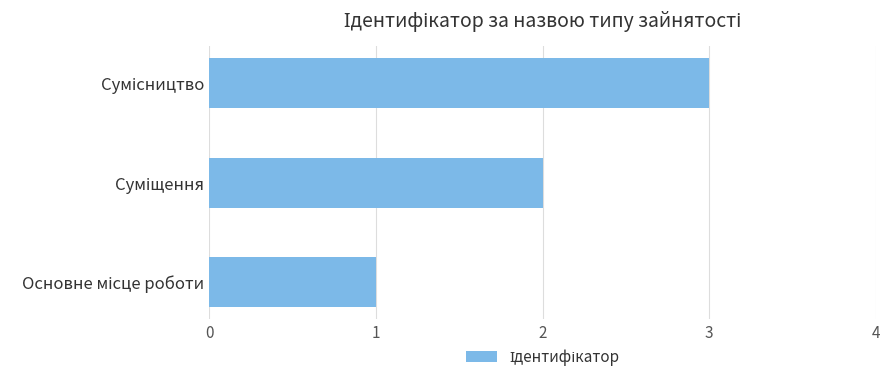

What is the sum of all values?

6